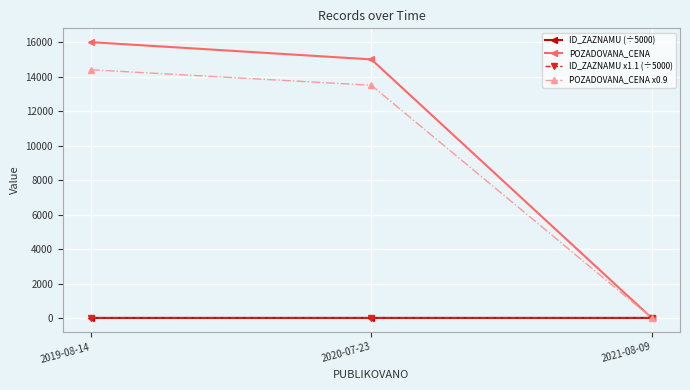

Count the ID_ZAZNAMU x1.1 (÷5000) values in the range 19 to 20.

1